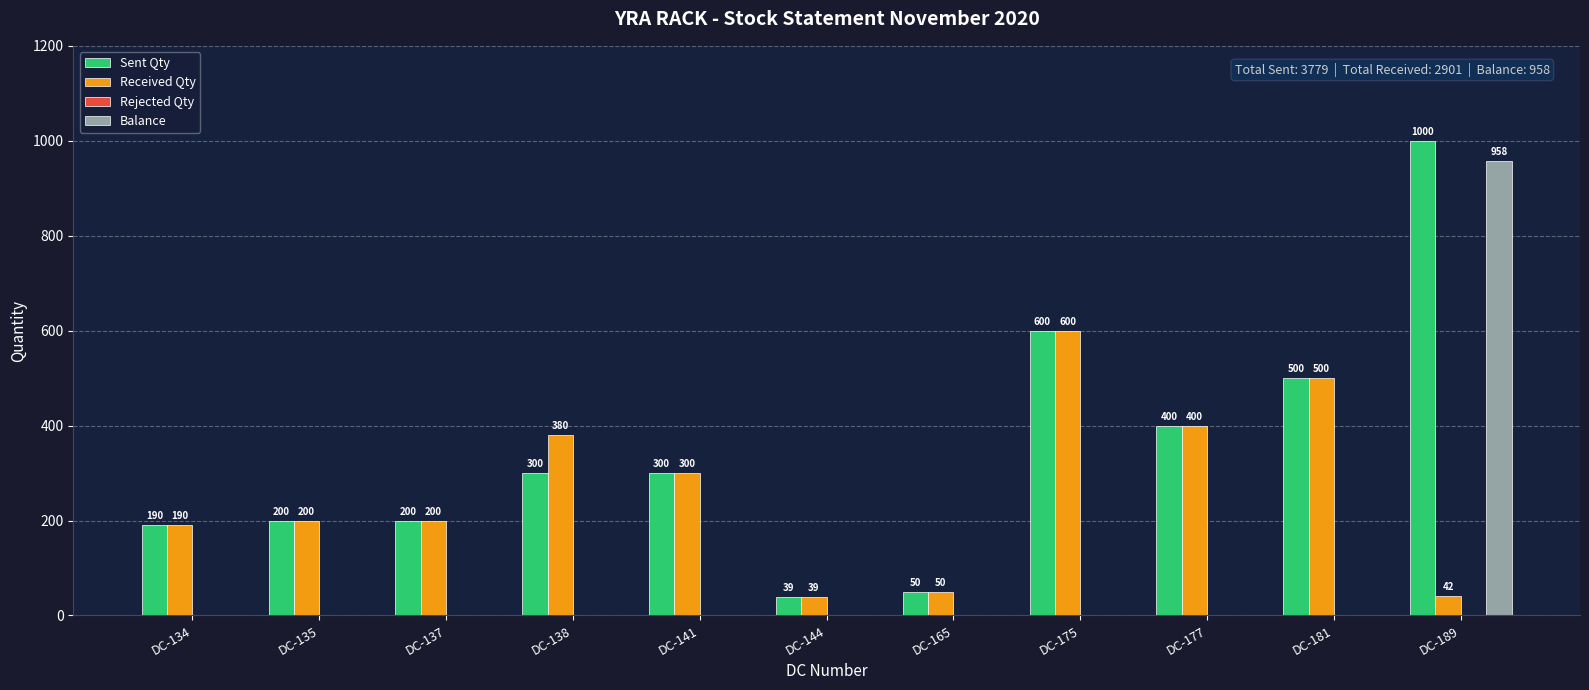

Which category has the highest value in the Balance series?

DC-189